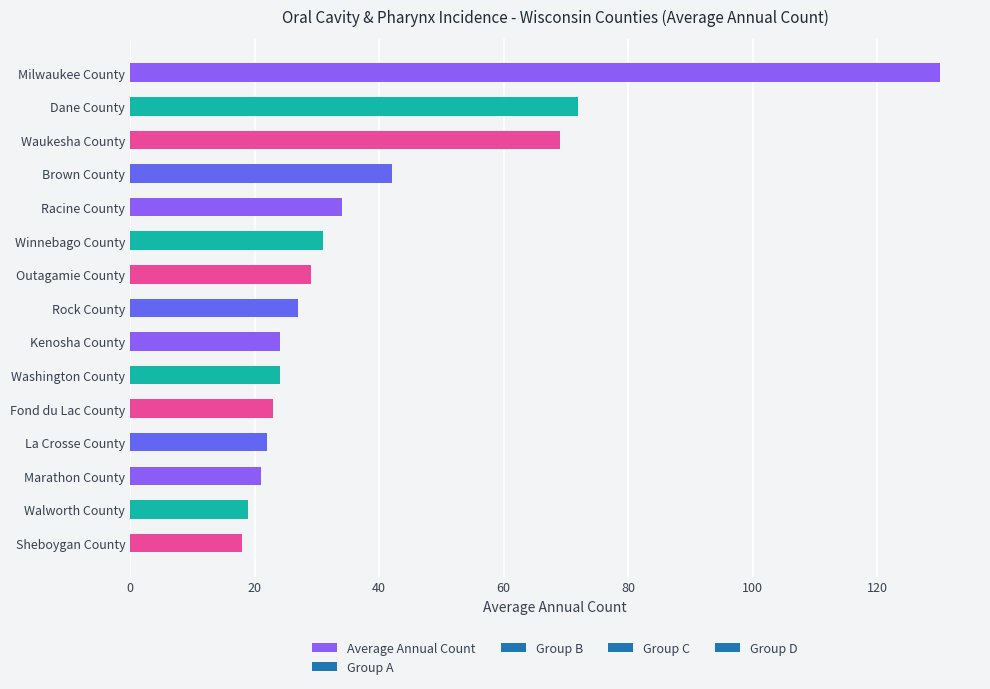

Are the bars horizontal?

Yes